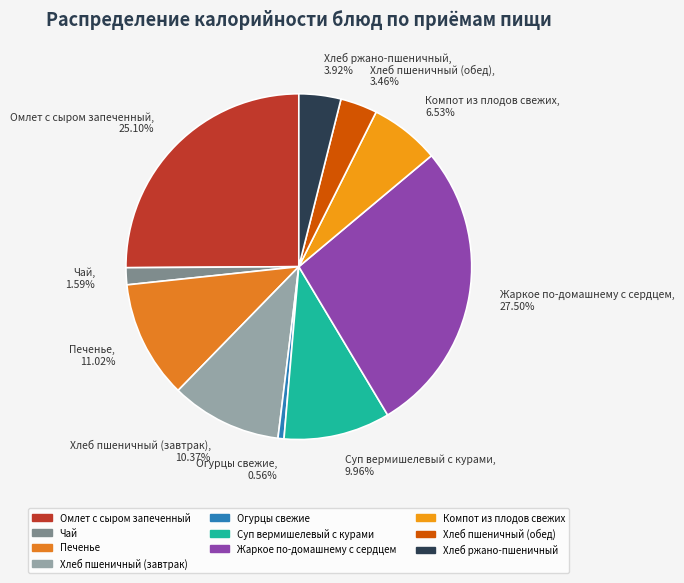

What is the total percentage of Хлеб пшеничный (обед) and Печенье?

14.5%